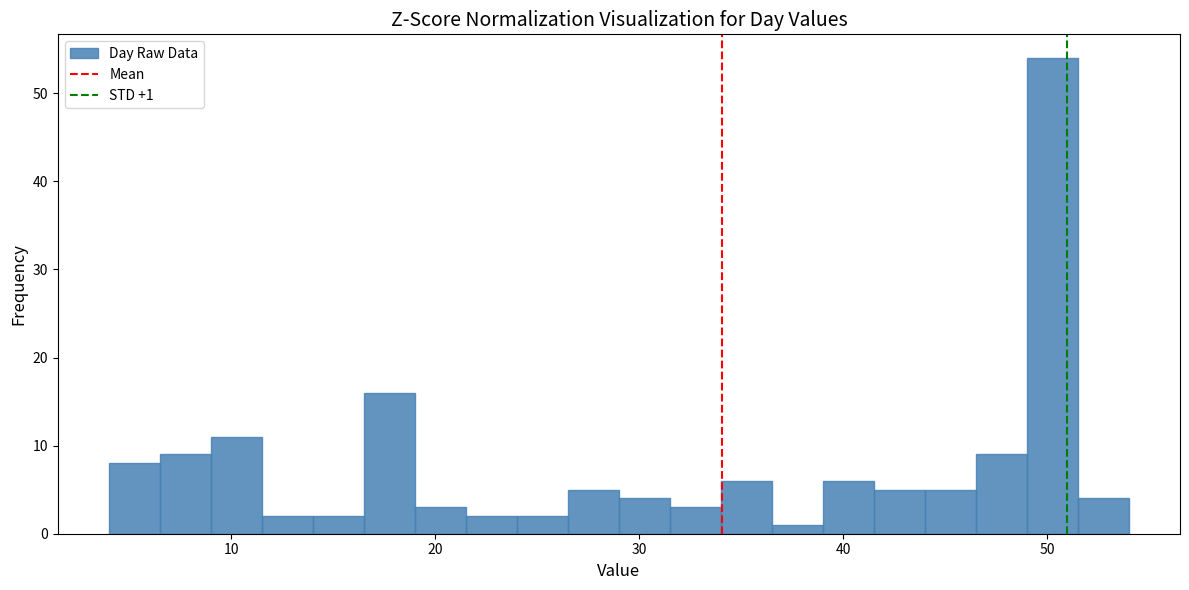

Around what value on the x-axis is the tallest bar? Give the approximate position of its centre, as read against the axis.

50